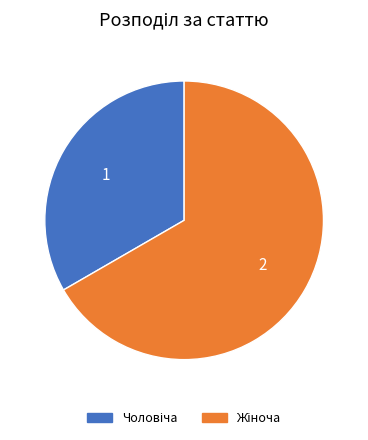

Does any single category account for the majority?

Yes